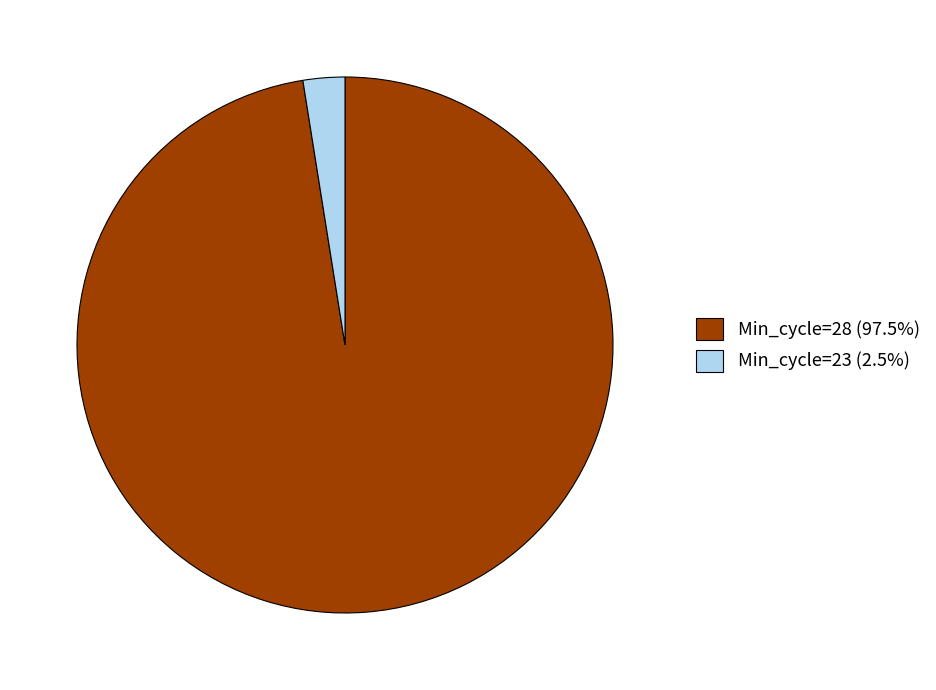

Is the sum of Min_cycle=23 (2.5%) and Min_cycle=28 (97.5%) greater than half?

Yes